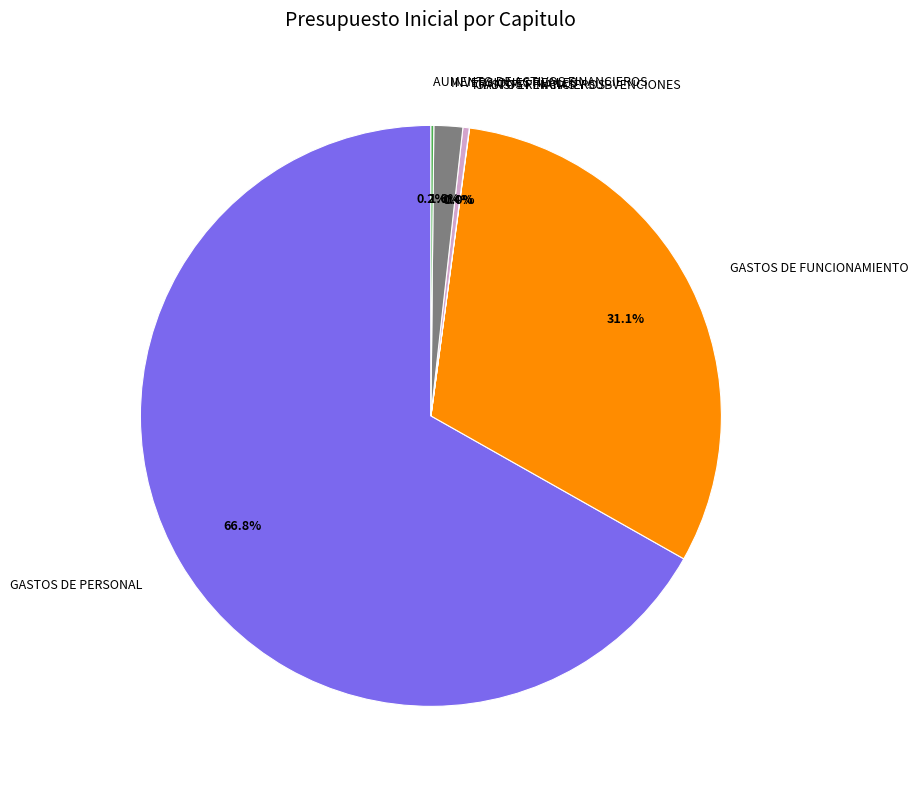

Which category has the biggest portion of the pie?

GASTOS DE PERSONAL